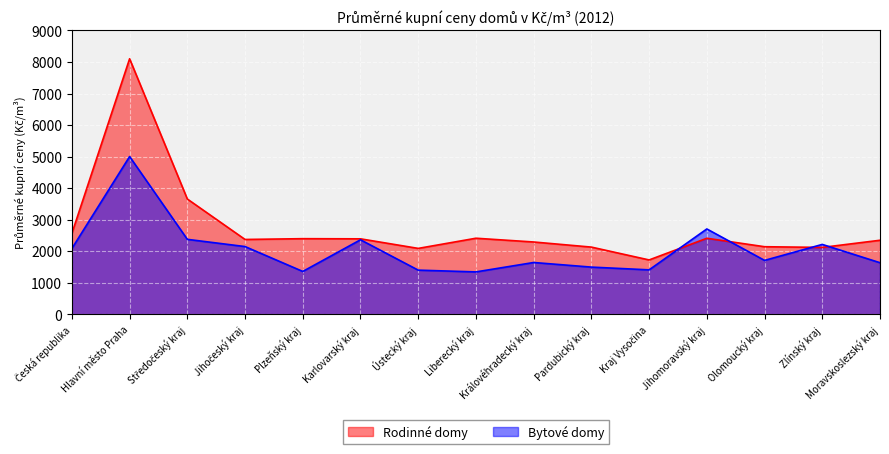

How many times do Rodinné domy and Bytové domy cross each other?

4